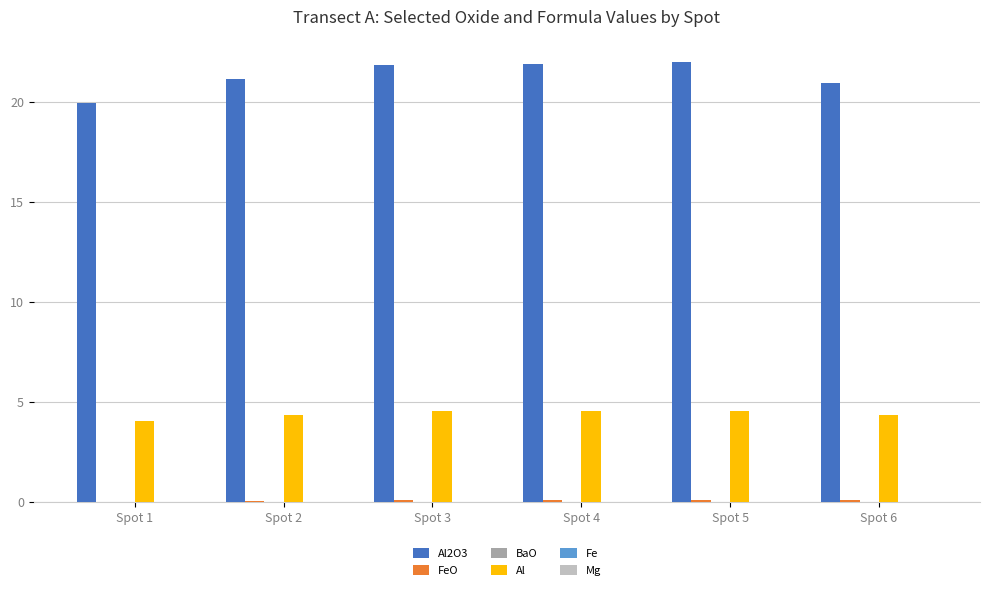

How many groups of bars are there?

6